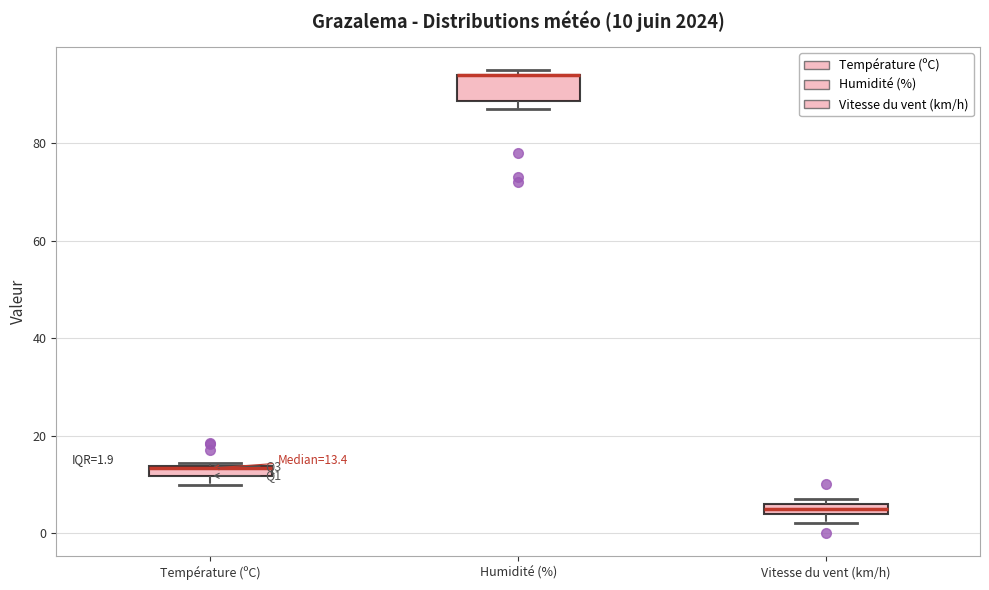

Comparing the boxes themselves (not the whiskers), which one is the tallest?

Humidité (%)